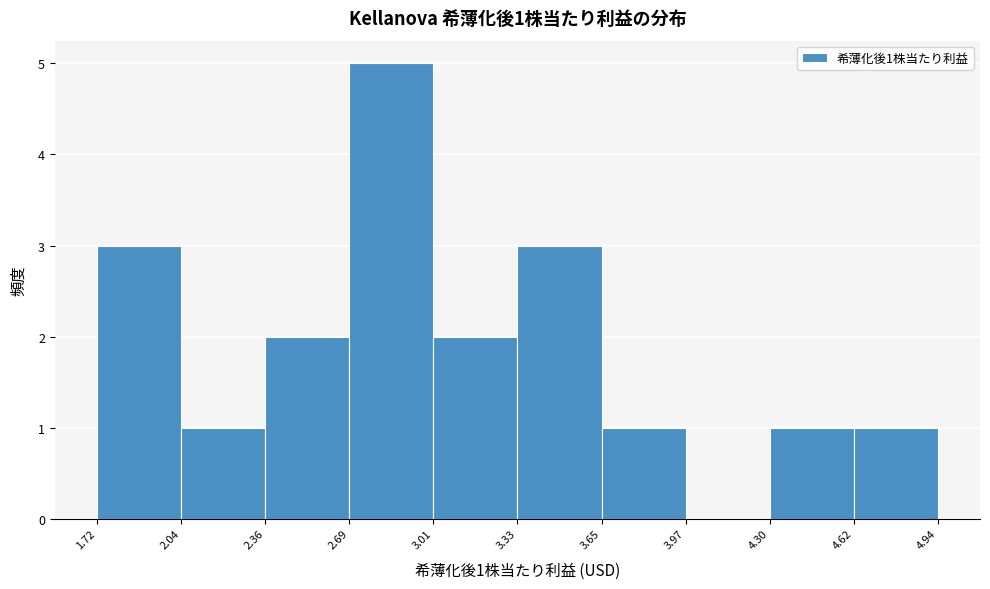

Over which range of the x-axis is the bar tallest?

2.69 to 3.01